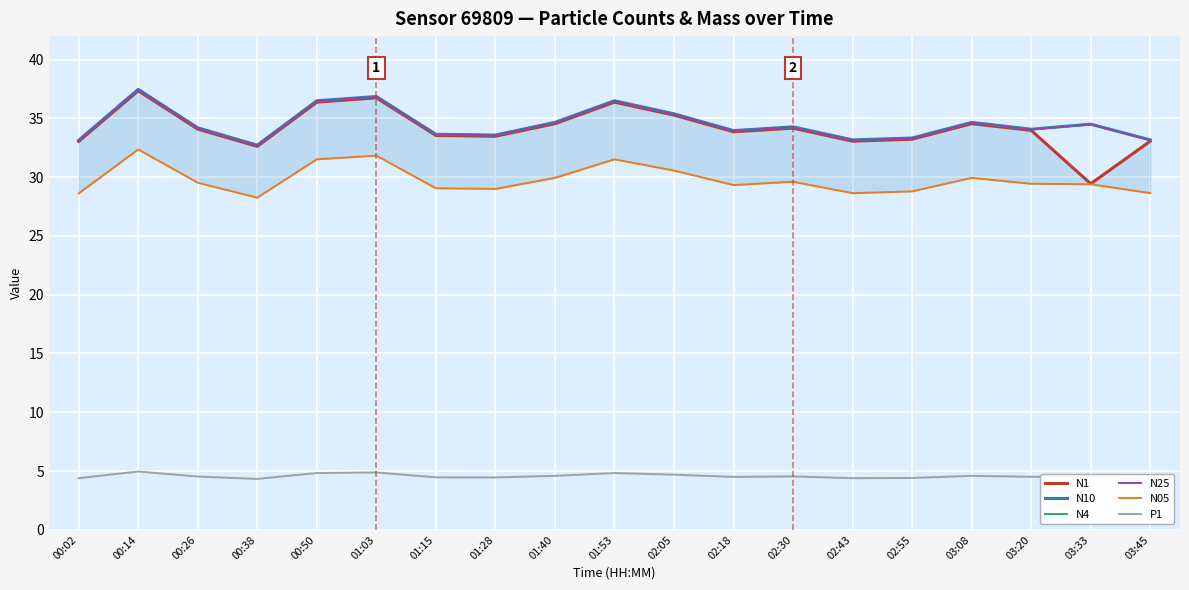

Between 00:38 and 02:55, which series saw the biggest shift?

N1